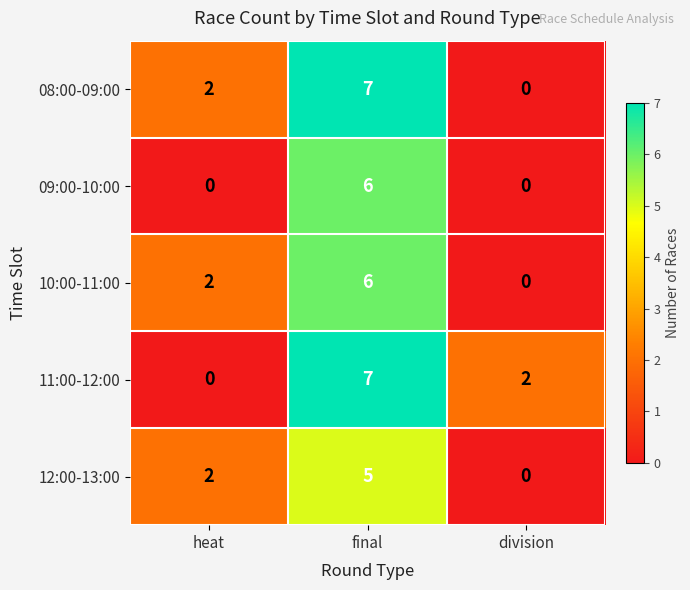

The 12:00-13:00 series shows 0 at division. True or false?

True